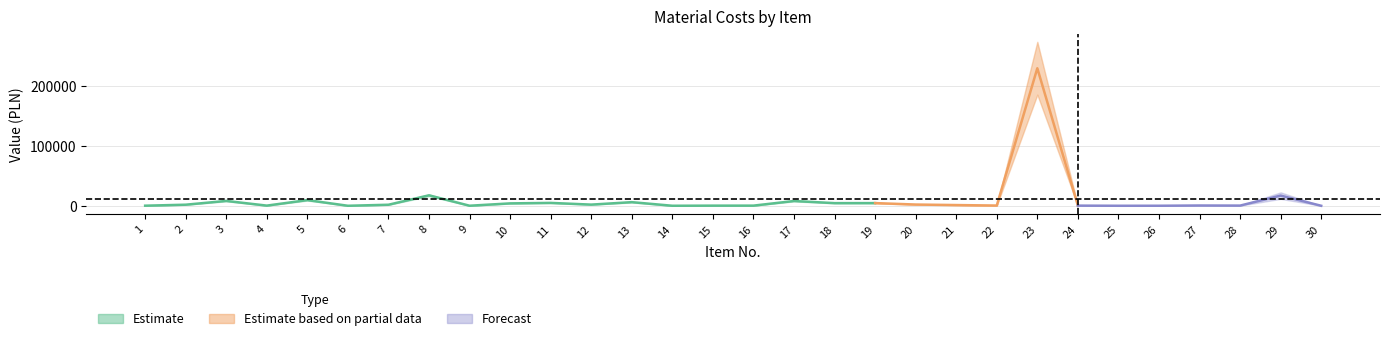

At which label is Wartość closest to 115005?

8